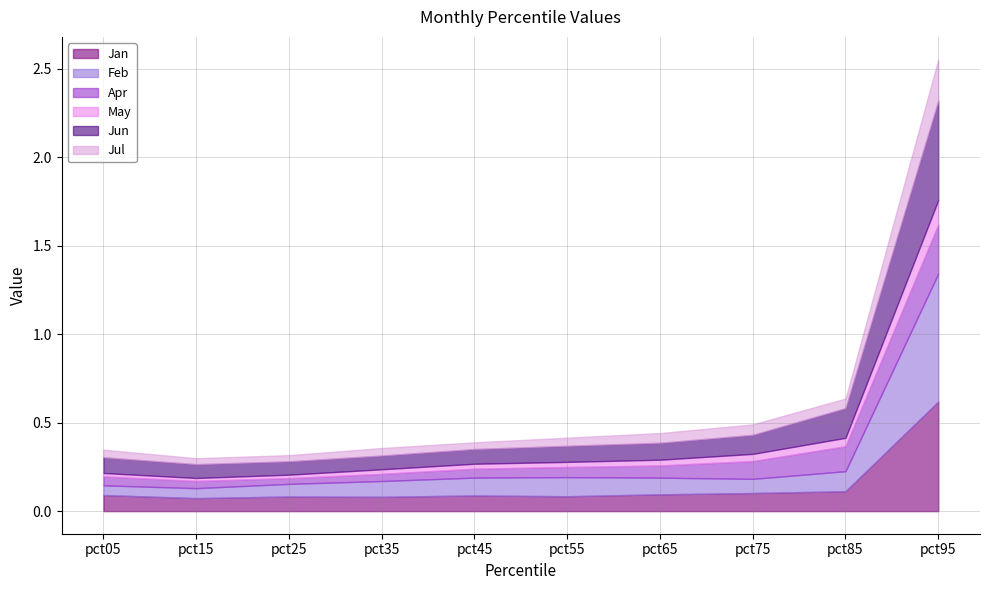

In Jan, how many points are lower than both neighbors (excluding endpoints)?

3